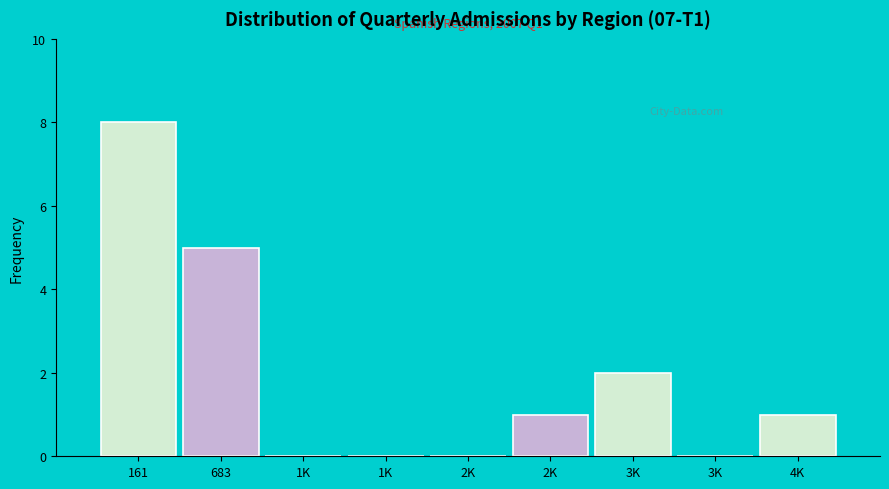

Are the bars horizontal?

No